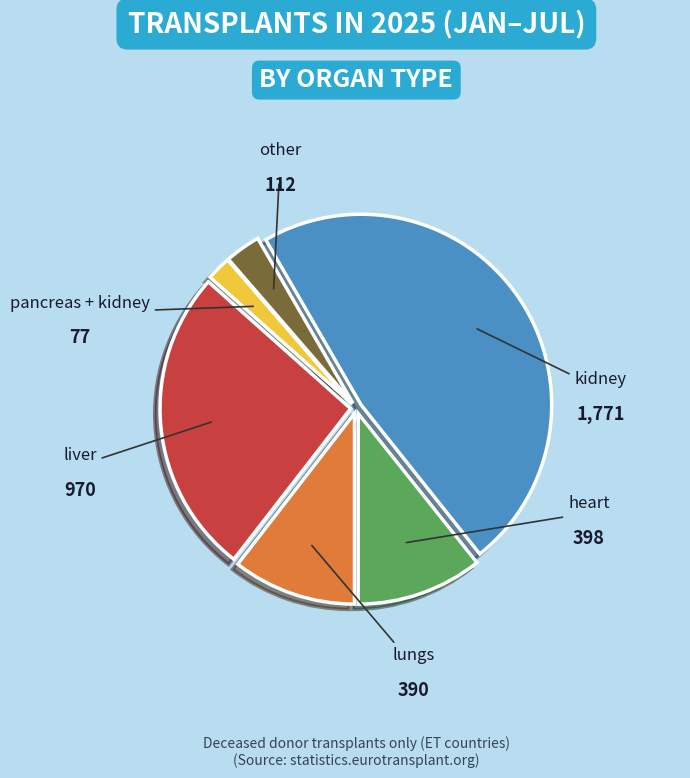

The pancreas + kidney slice represents 2% of the pie. True or false?

True